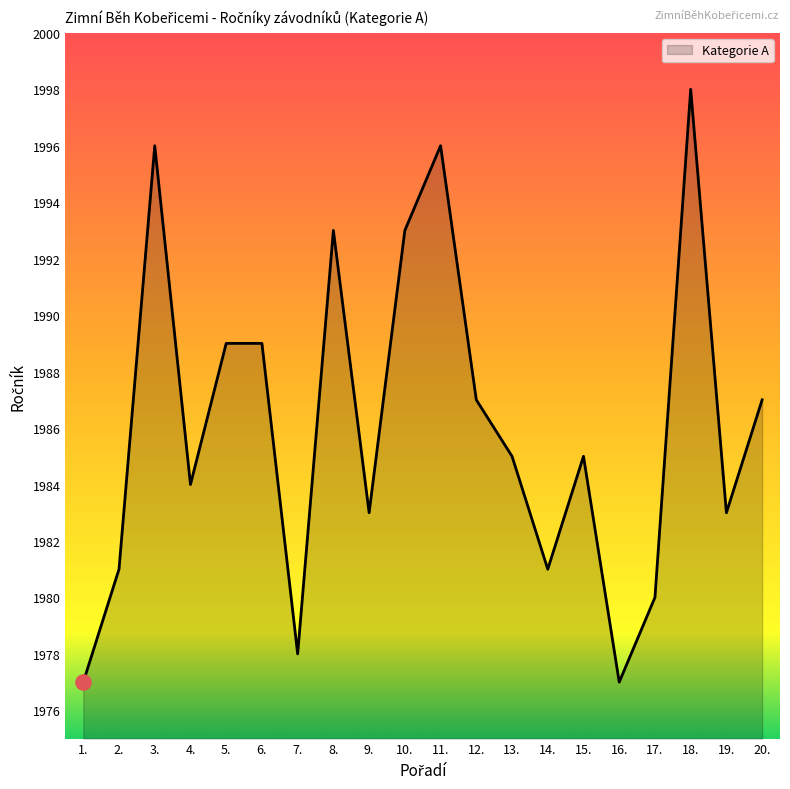

What is the change in value from 15. to 17.?

-5